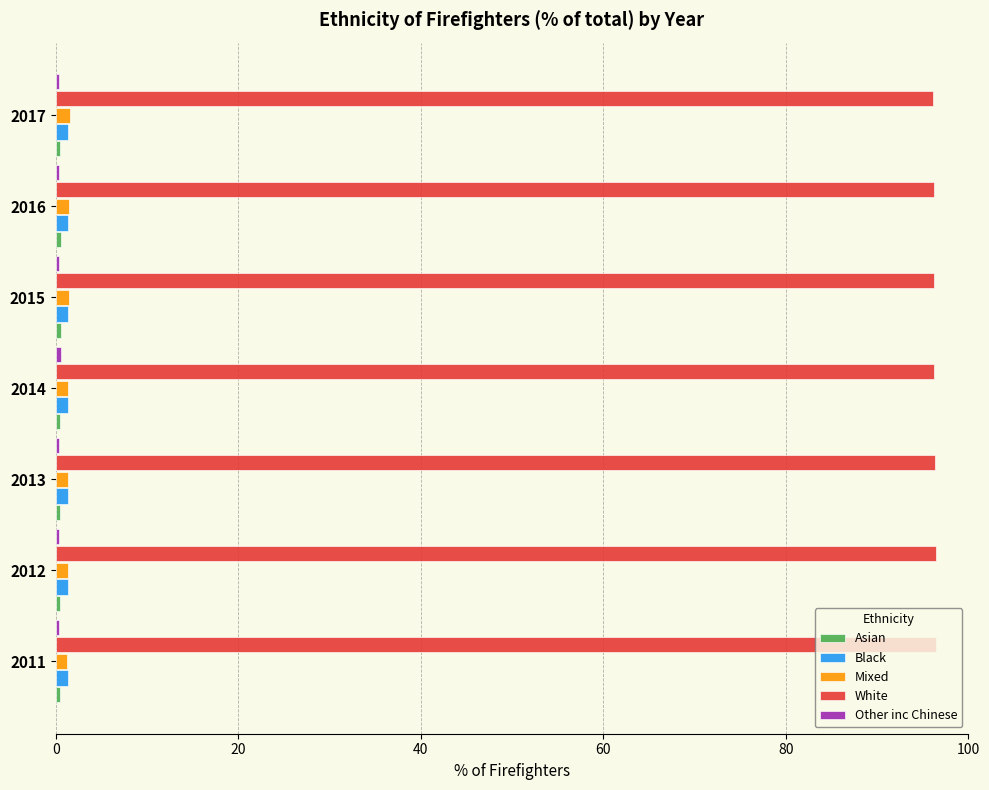

Count the Black values in the range 1 to 2.

7